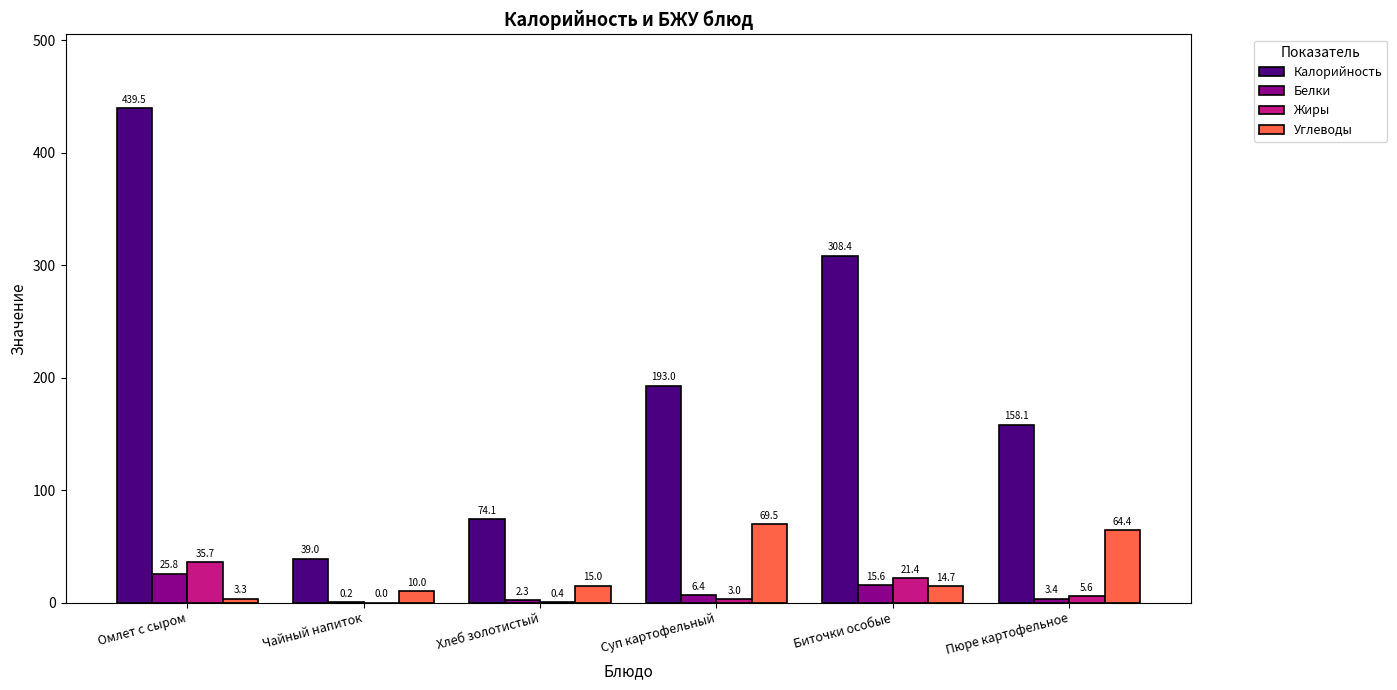

What is the total value across all series at Чайный напиток?

49.2